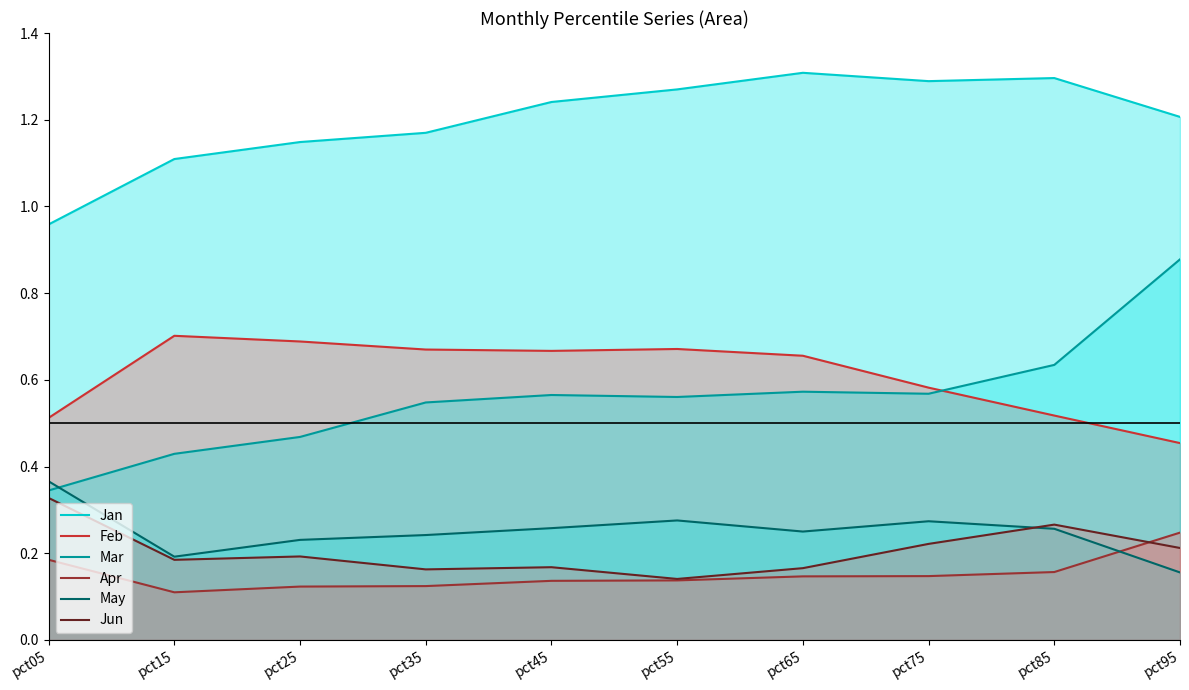

Does the chart display data point markers on the line(s)?

No